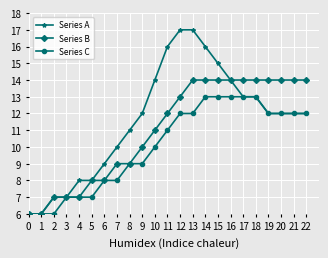

Reading left to right, transcribe all the data shown in this chart.

Series A: 0=6	1=6	2=7	3=7	4=8	5=8	6=9	7=10	8=11	9=12	10=14	11=16	12=17	13=17	14=16	15=15	16=14	17=13	18=13	19=12	20=12	21=12	22=12
Series B: 0=6	1=6	2=7	3=7	4=7	5=8	6=8	7=9	8=9	9=10	10=11	11=12	12=13	13=14	14=14	15=14	16=14	17=14	18=14	19=14	20=14	21=14	22=14
Series C: 0=6	1=6	2=6	3=7	4=7	5=7	6=8	7=8	8=9	9=9	10=10	11=11	12=12	13=12	14=13	15=13	16=13	17=13	18=13	19=12	20=12	21=12	22=12